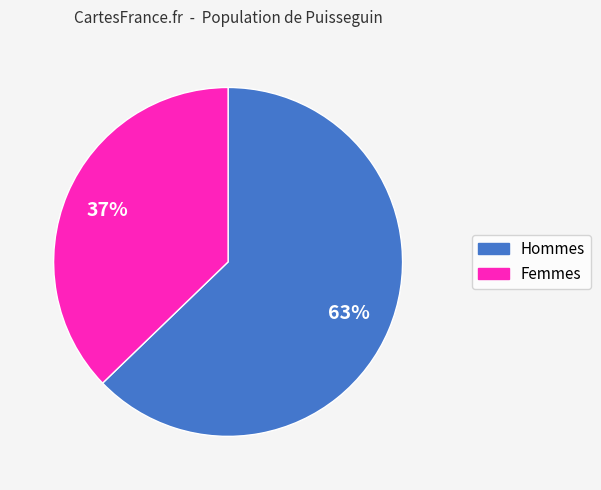

Is there a majority slice in this chart?

Yes